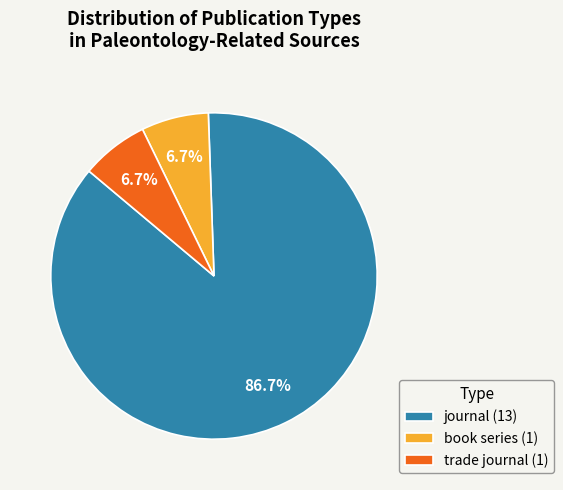

What is the majority slice?

journal